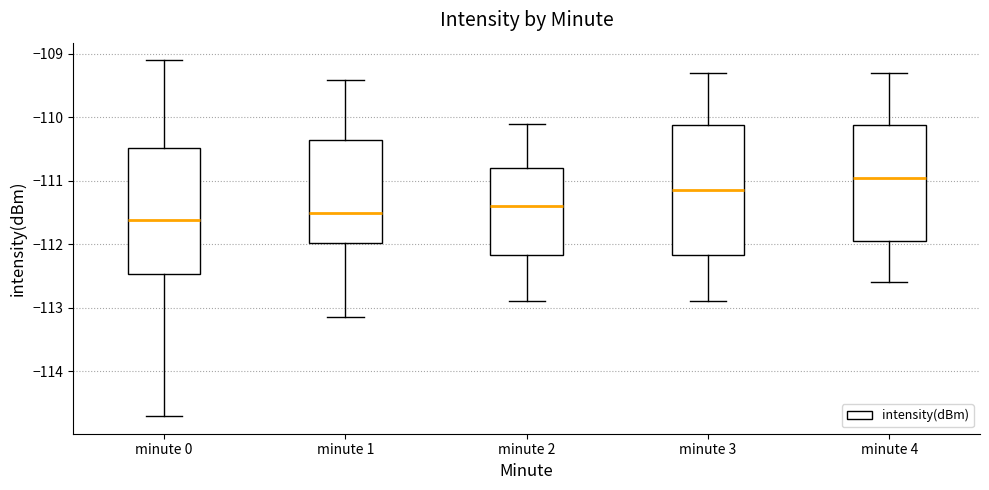

Which box has the lowest median line?

minute 0